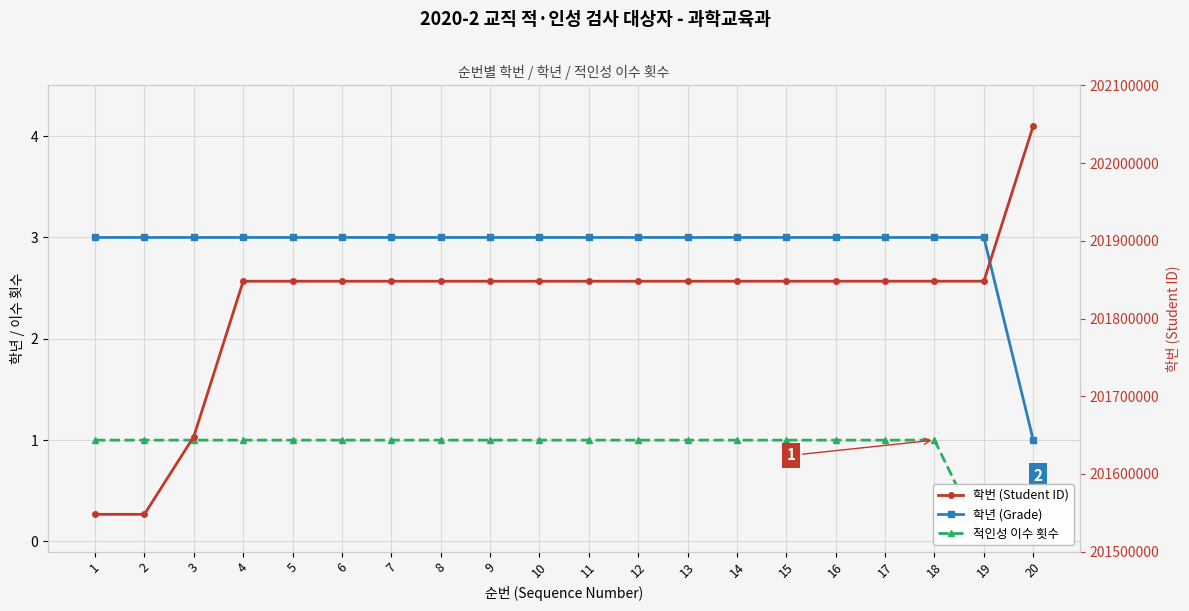

Reading left to right, list all the values displayed in this chart.

학년 (Grade): 3	3	3	3	3	3	3	3	3	3	3	3	3	3	3	3	3	3	3	1
적인성 이수 횟수: 1	1	1	1	1	1	1	1	1	1	1	1	1	1	1	1	1	1	0	0
학번 (Student ID): 201548020	201548021	201648006	201848002	201848004	201848005	201848006	201848008	201848012	201848013	201848015	201848016	201848017	201848019	201848022	201848027	201848029	201848030	201848031	202048001